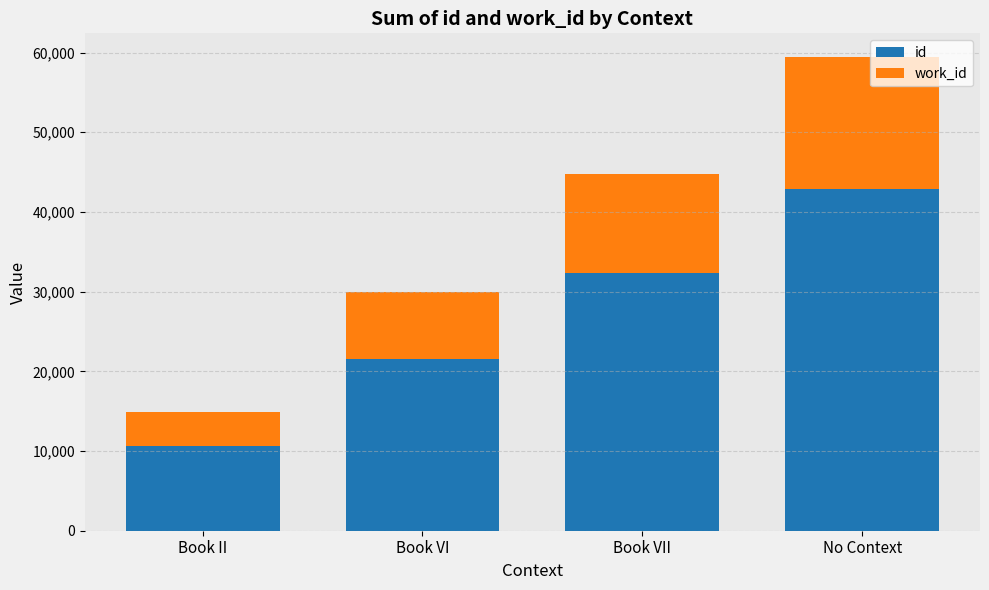

What is the highest value of the id series?

42825